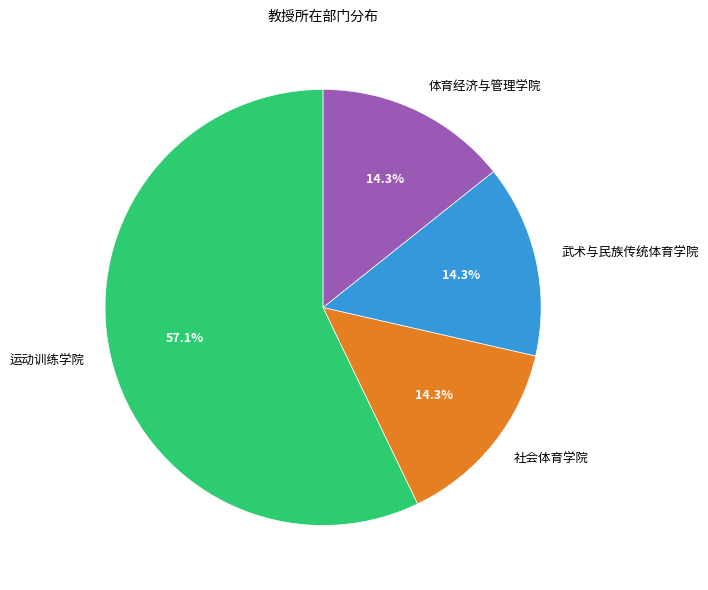

Which has a higher value, 体育经济与管理学院 or 运动训练学院?

运动训练学院